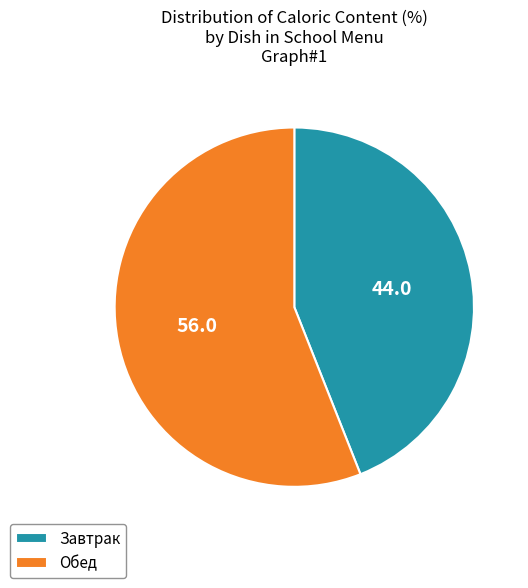

Rank the categories by value from lowest to highest.

Завтрак, Обед